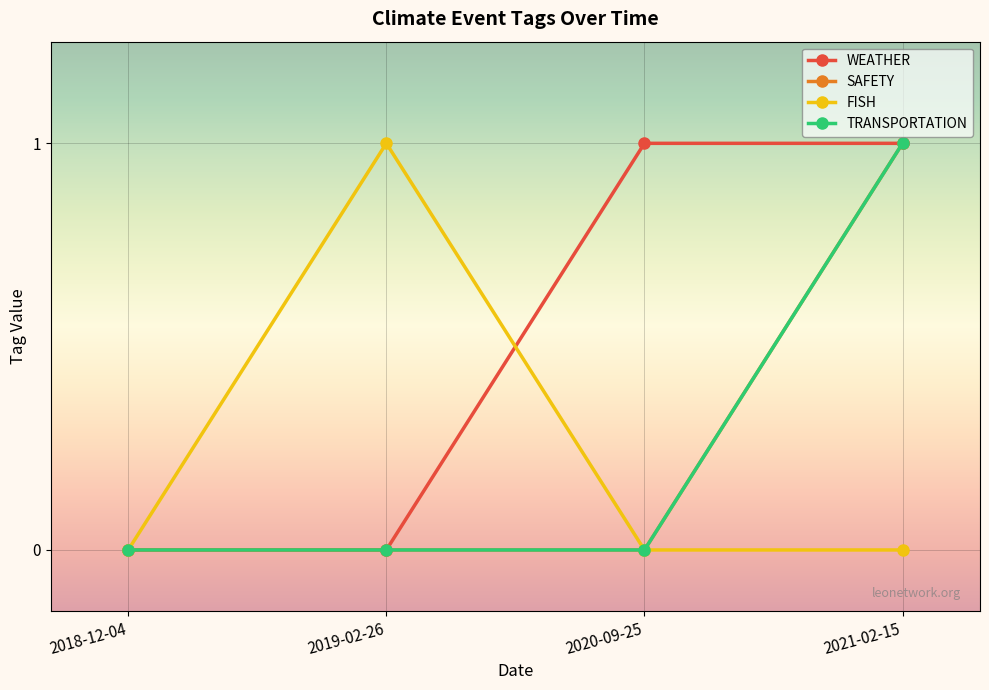

Is this an area chart (filled region under the line)?

No